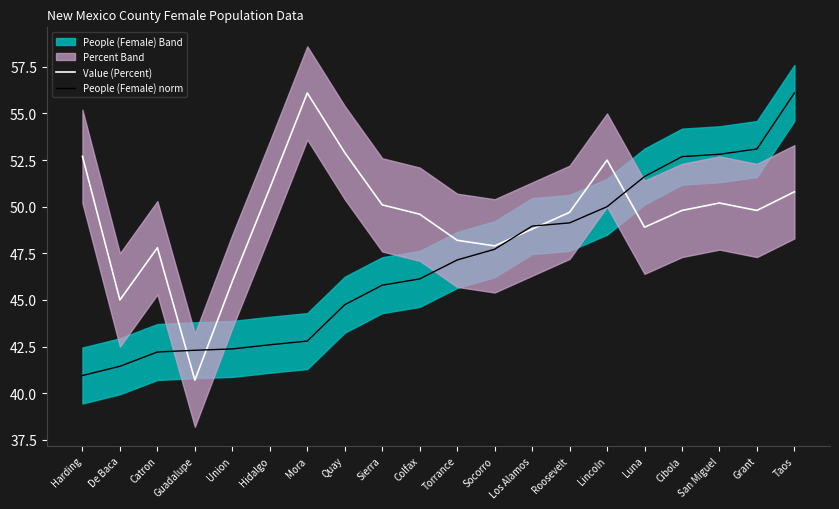

Which series ends up on top after the final intersection of People (Female) norm and Value (Percent)?

People (Female) norm